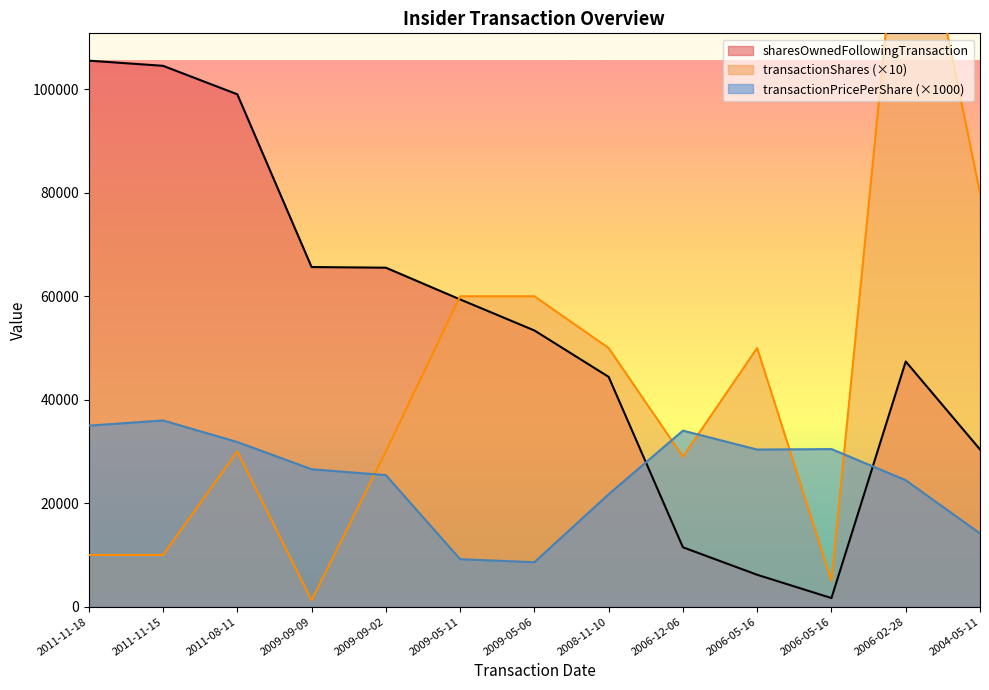

Reading right to left, what are all the values shown in this chart?

transactionPricePerShare: 14160.0	24450.0	30470.0	30375.4	34030.0	21734.3	8600.0	9180.0	25433.3	26570.0	31830.0	36000.0	35000.0
transactionShares: 80000.0	150000.0	5000.0	50000.0	29000.0	50000.0	60000.0	60000.0	30000.0	1250.0	30000.0	10000.0	10000.0
sharesOwnedFollowingTransaction: 30400.0	47400.0	1668.0	6168.0	11483.0	44427.0	53400.0	59400.0	65535.0	65660.0	99052.0	104561.0	105561.0